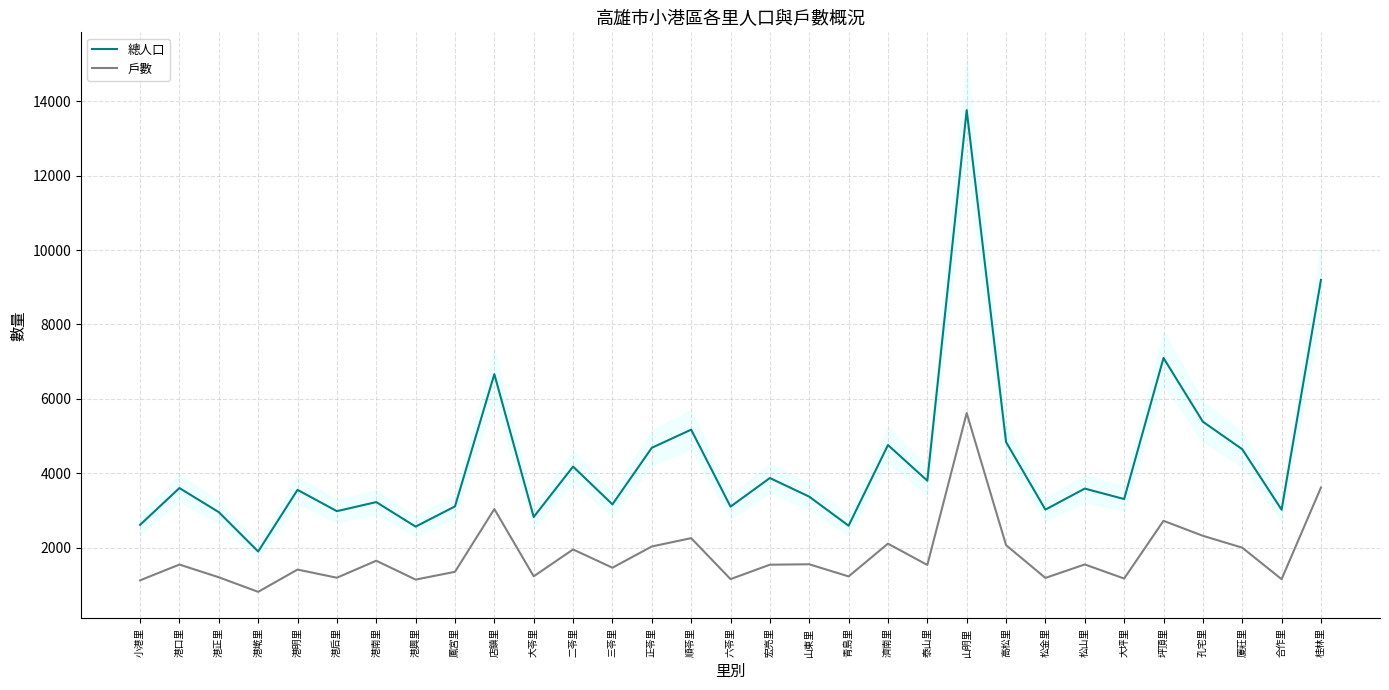

What position from the left is 宏亮里?

17